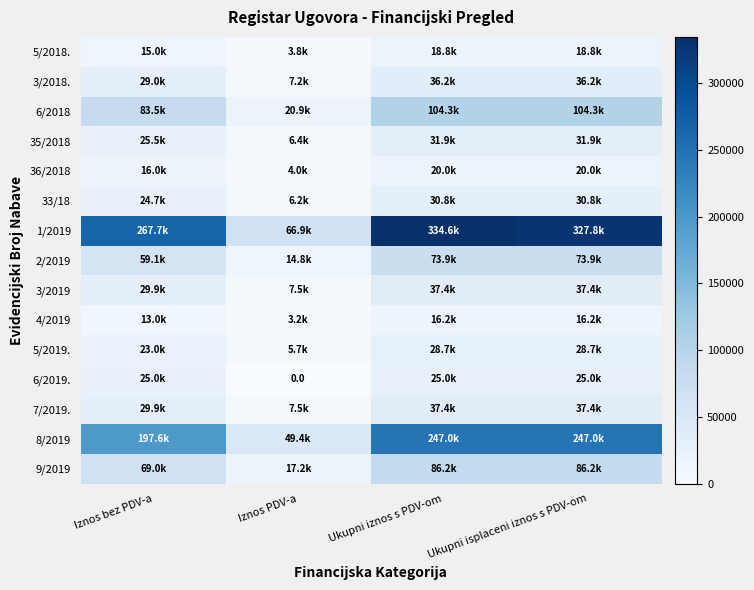

Between Iznos PDV-a and Ukupni isplaceni iznos s PDV-om, which series saw the biggest shift?

1/2019